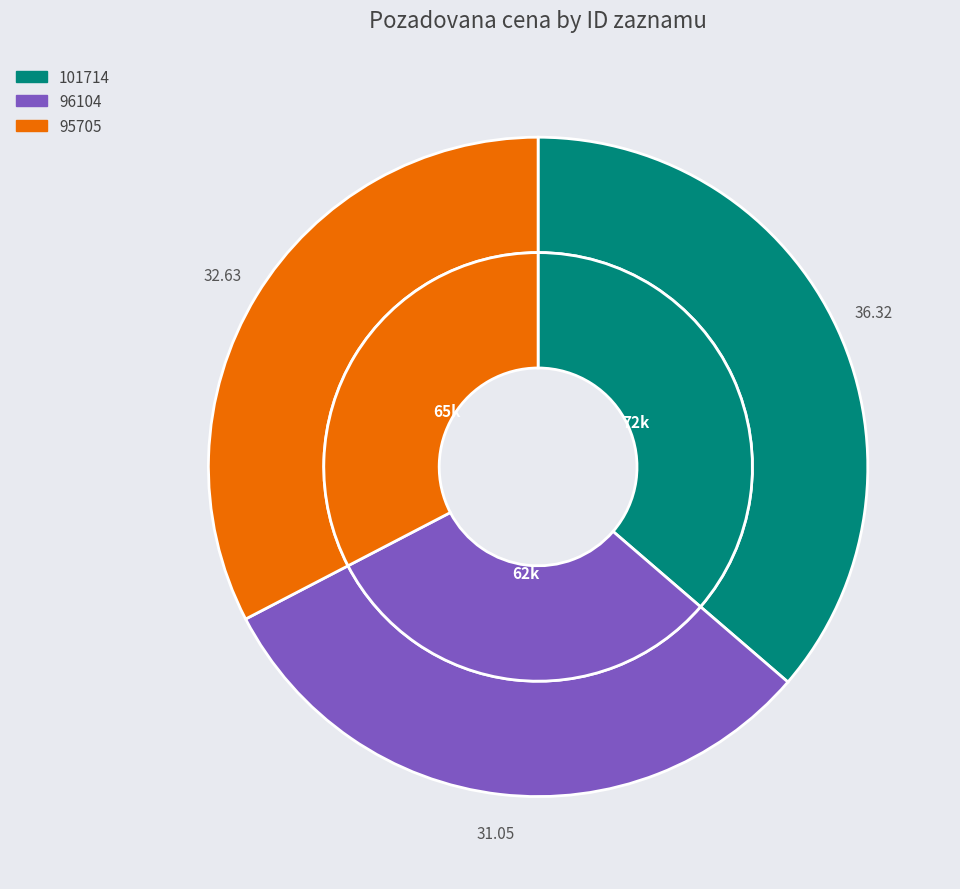

To the nearest percent, what is the difference between the largest and smallest slice percentages?

5%